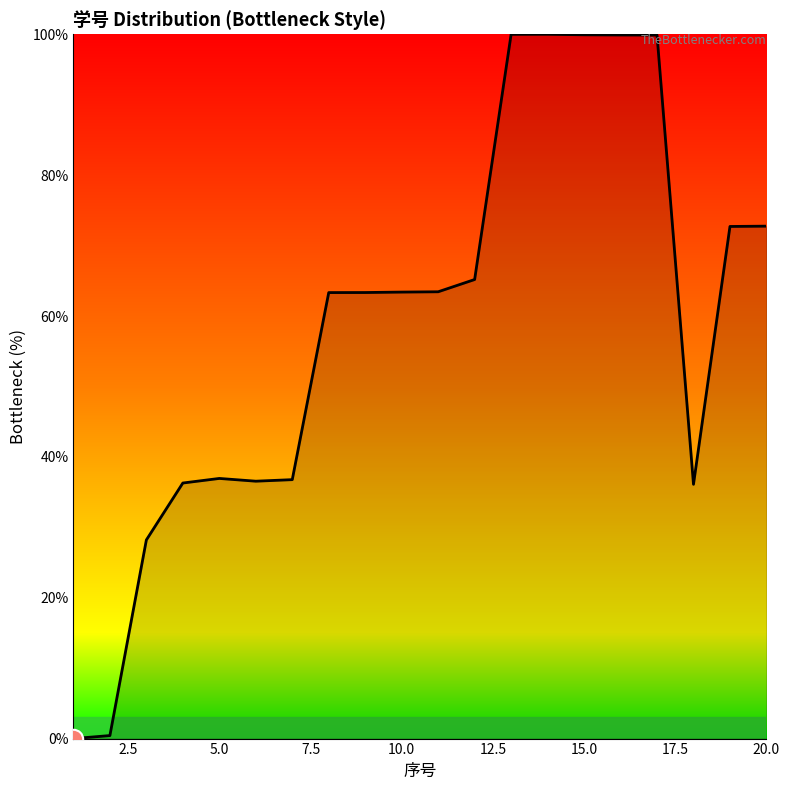

What is the difference between the maximum and minimum values?

100.0